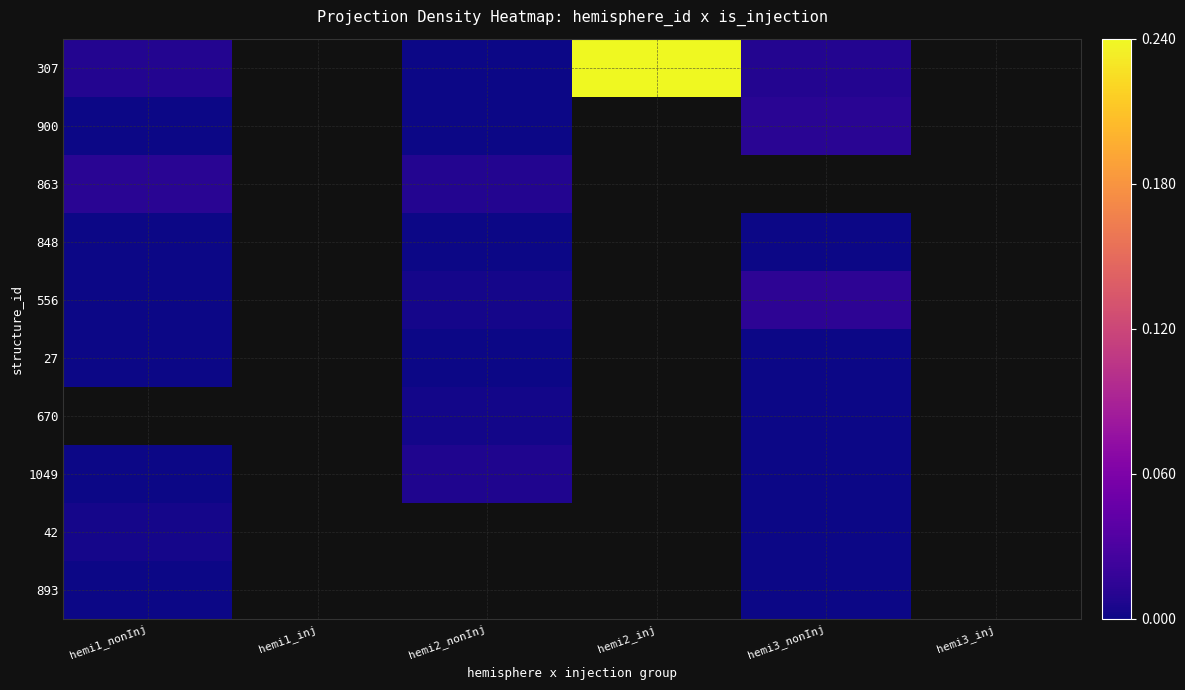

Reading left to right, transcribe all the data shown in this chart.

307: hemi1_nonInj=0.0	hemi1_inj=0.0	hemi2_nonInj=0.0	hemi2_inj=0.2	hemi3_nonInj=0.0	hemi3_inj=0.0
900: hemi1_nonInj=0.0	hemi1_inj=0.0	hemi2_nonInj=0.0	hemi2_inj=0.0	hemi3_nonInj=0.0	hemi3_inj=0.0
863: hemi1_nonInj=0.0	hemi1_inj=0.0	hemi2_nonInj=0.0	hemi2_inj=0.0	hemi3_nonInj=0.0	hemi3_inj=0.0
848: hemi1_nonInj=0.0	hemi1_inj=0.0	hemi2_nonInj=0.0	hemi2_inj=0.0	hemi3_nonInj=0.0	hemi3_inj=0.0
556: hemi1_nonInj=0.0	hemi1_inj=0.0	hemi2_nonInj=0.0	hemi2_inj=0.0	hemi3_nonInj=0.0	hemi3_inj=0.0
27: hemi1_nonInj=0.0	hemi1_inj=0.0	hemi2_nonInj=0.0	hemi2_inj=0.0	hemi3_nonInj=0.0	hemi3_inj=0.0
670: hemi1_nonInj=0.0	hemi1_inj=0.0	hemi2_nonInj=0.0	hemi2_inj=0.0	hemi3_nonInj=0.0	hemi3_inj=0.0
1049: hemi1_nonInj=0.0	hemi1_inj=0.0	hemi2_nonInj=0.0	hemi2_inj=0.0	hemi3_nonInj=0.0	hemi3_inj=0.0
42: hemi1_nonInj=0.0	hemi1_inj=0.0	hemi2_nonInj=0.0	hemi2_inj=0.0	hemi3_nonInj=0.0	hemi3_inj=0.0
893: hemi1_nonInj=0.0	hemi1_inj=0.0	hemi2_nonInj=0.0	hemi2_inj=0.0	hemi3_nonInj=0.0	hemi3_inj=0.0